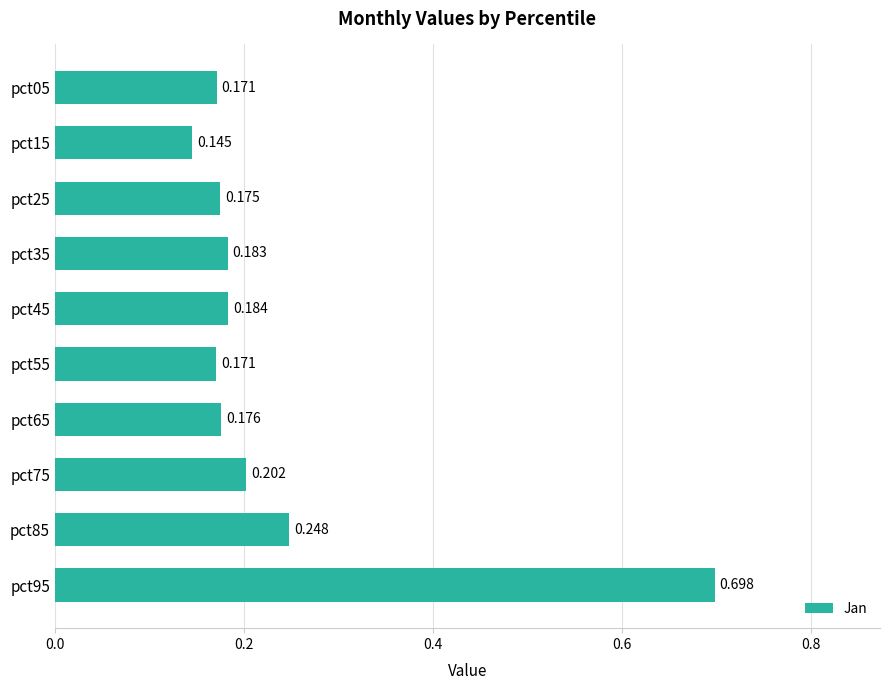

How many bars are there in total?

10